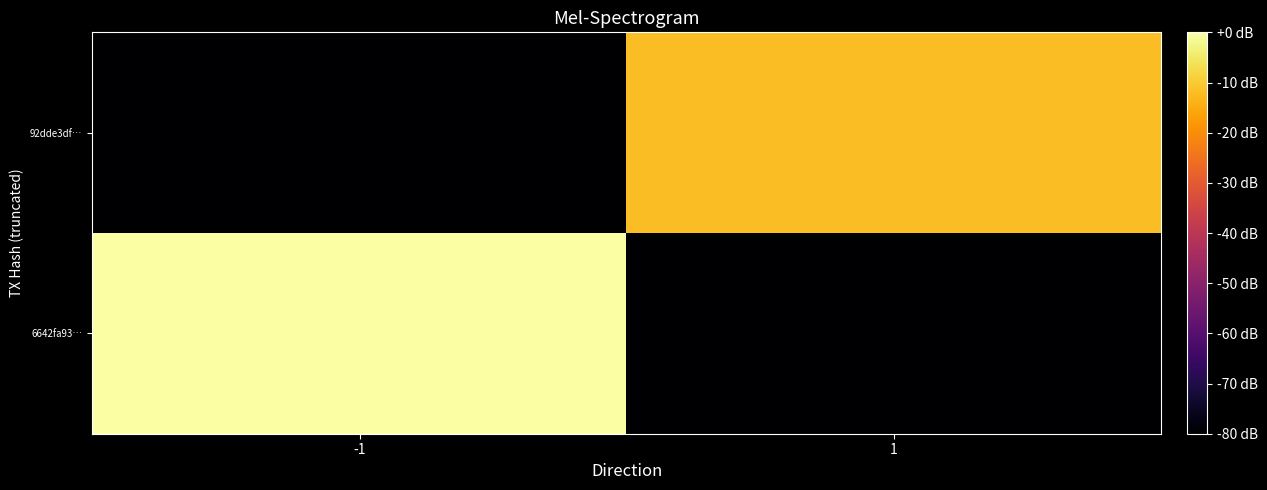

At which category does the chart reach its peak across all series?

-1